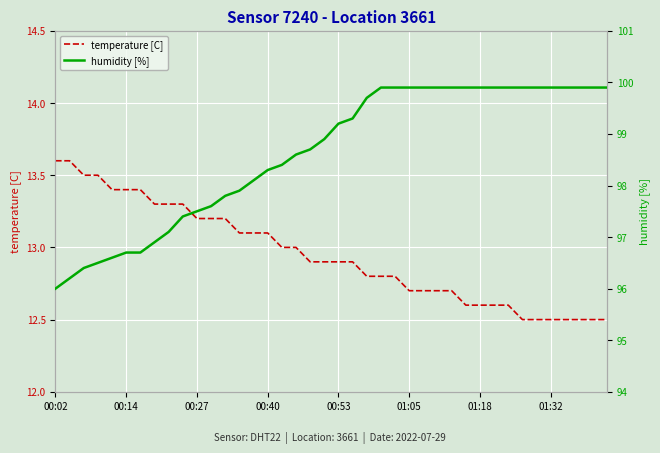

The temperature [C] series shows 4.7 at 01:18. True or false?

False